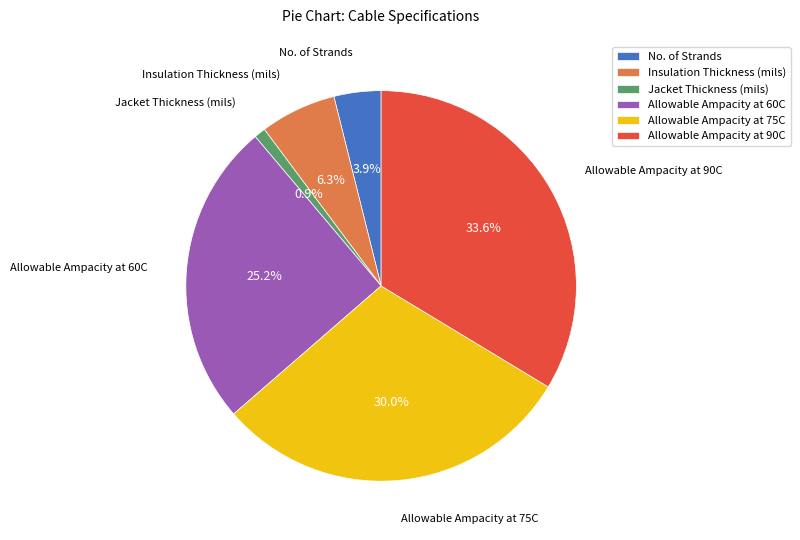

To the nearest percent, what is the combined percentage of No. of Strands and Allowable Ampacity at 60C?

29%